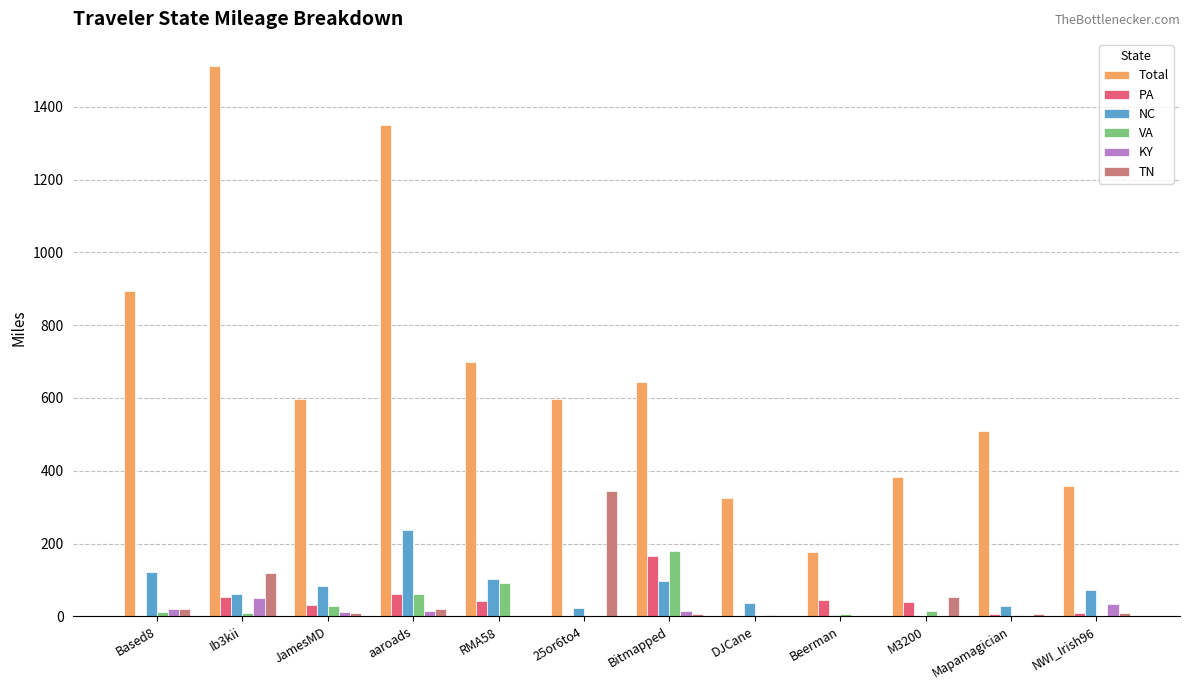

The value of TN at 25or6to4 is 343.9. True or false?

True